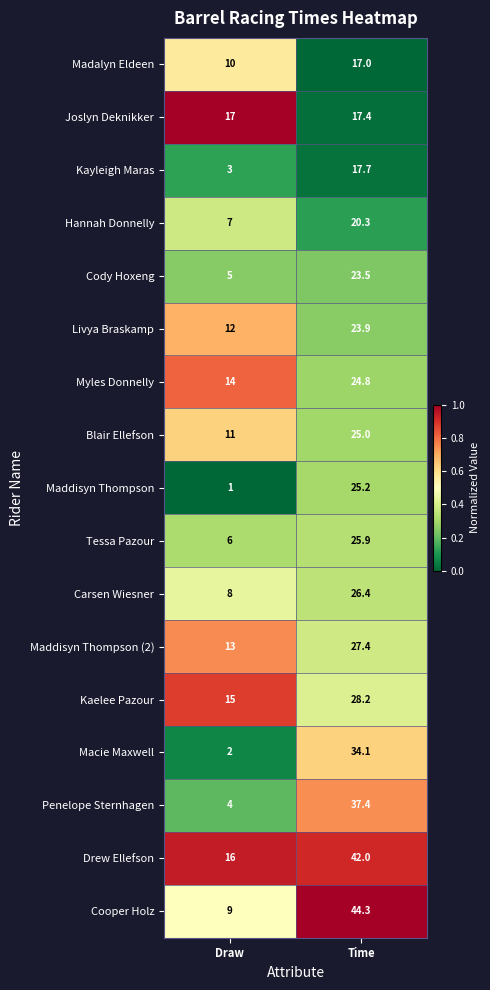

Is it true that Tessa Pazour equals 25.9 at Time?

True